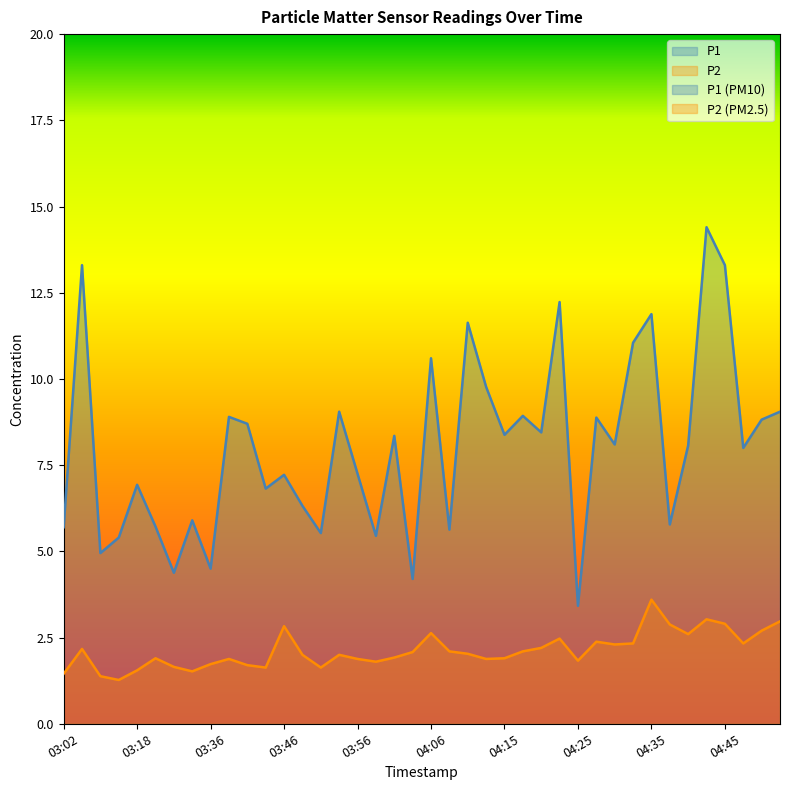

What position from the left is 04:37?

34